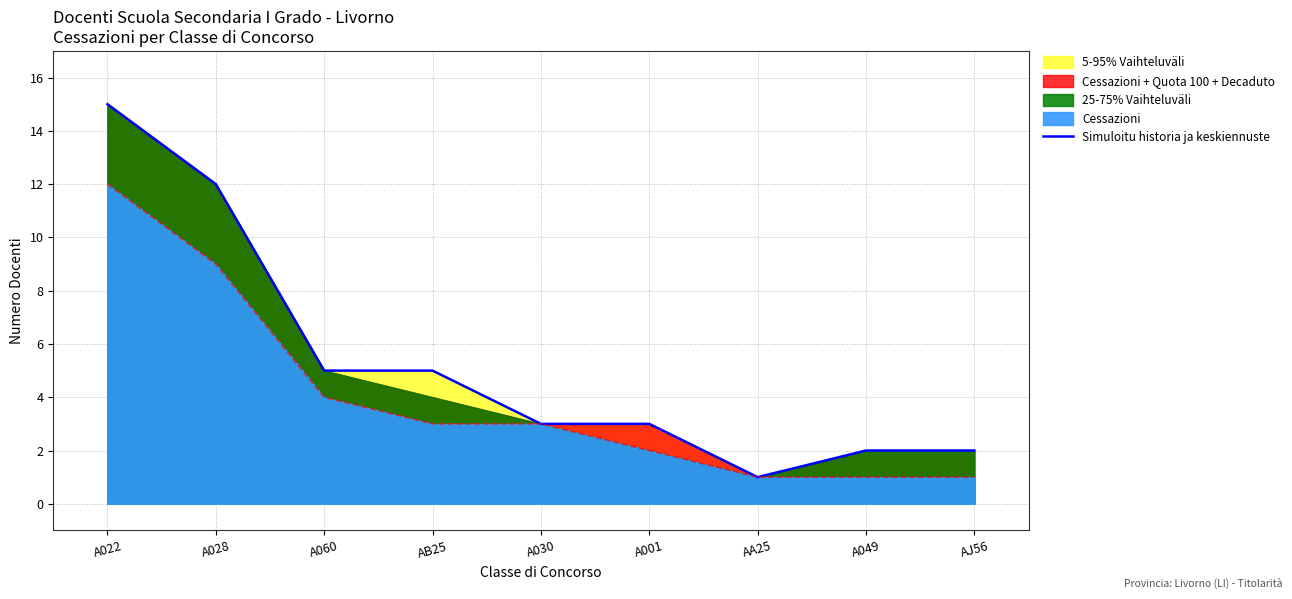

Which has a higher value, AB25 or A060?

AB25